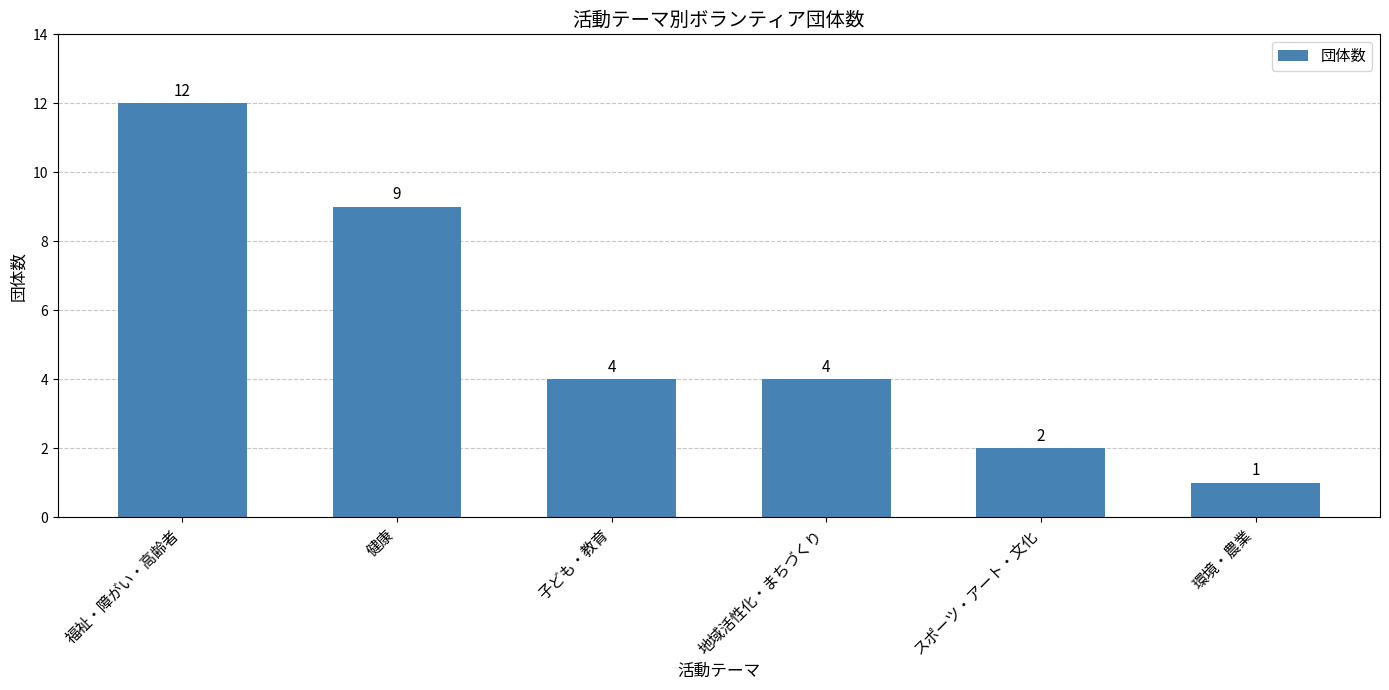

Is it true that the value at 健康 is 9?

True